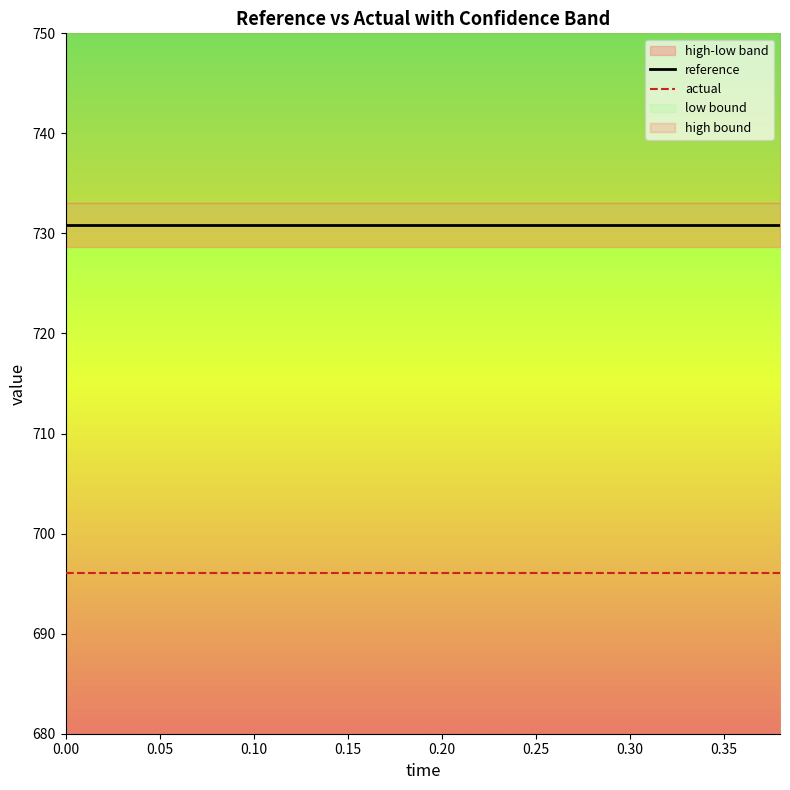

Is it true that reference equals 730.9 at 0.35?

True